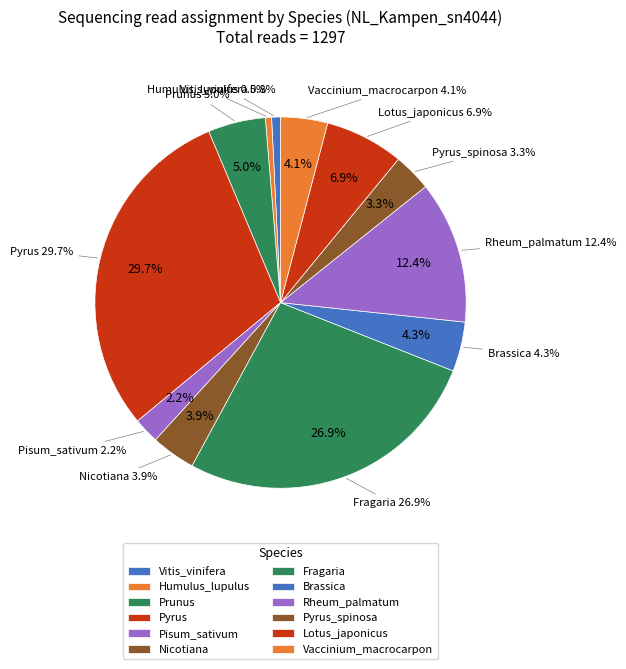

Do Pyrus and Vaccinium_macrocarpon together represent more than half of the pie?

No